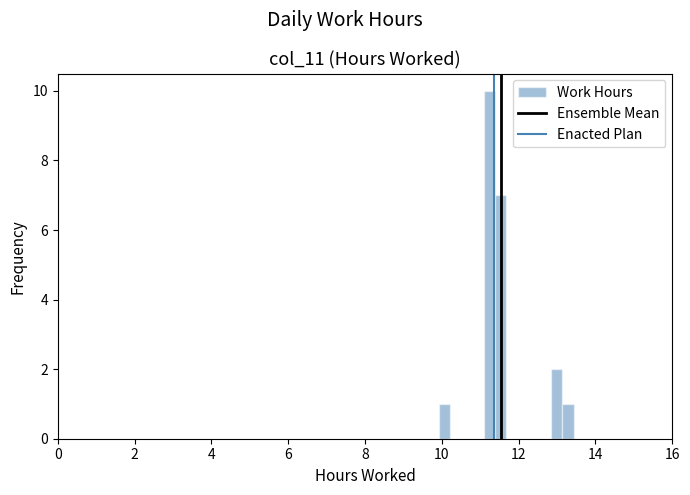

Read against the x-axis, roughly where is the centre of the tallest bar?

11.2